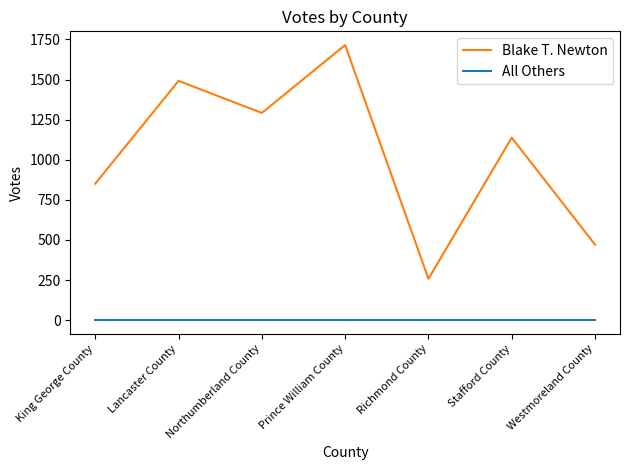

Which series has the largest total across all categories?

Blake T. Newton